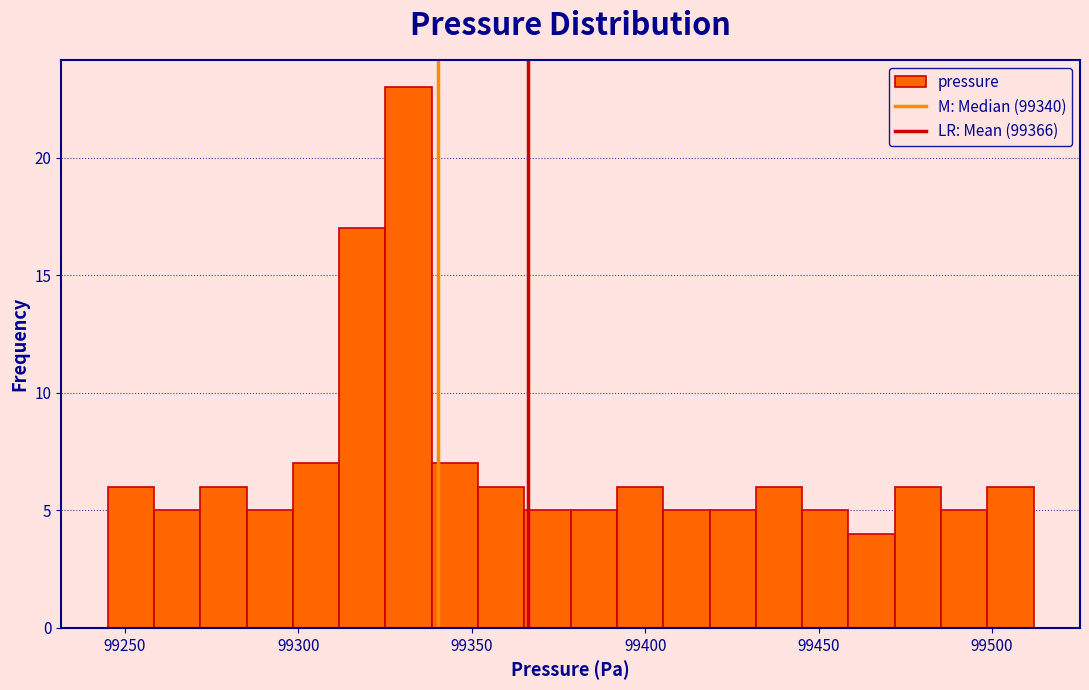

Read against the x-axis, roughly where is the centre of the tallest bar?

99330